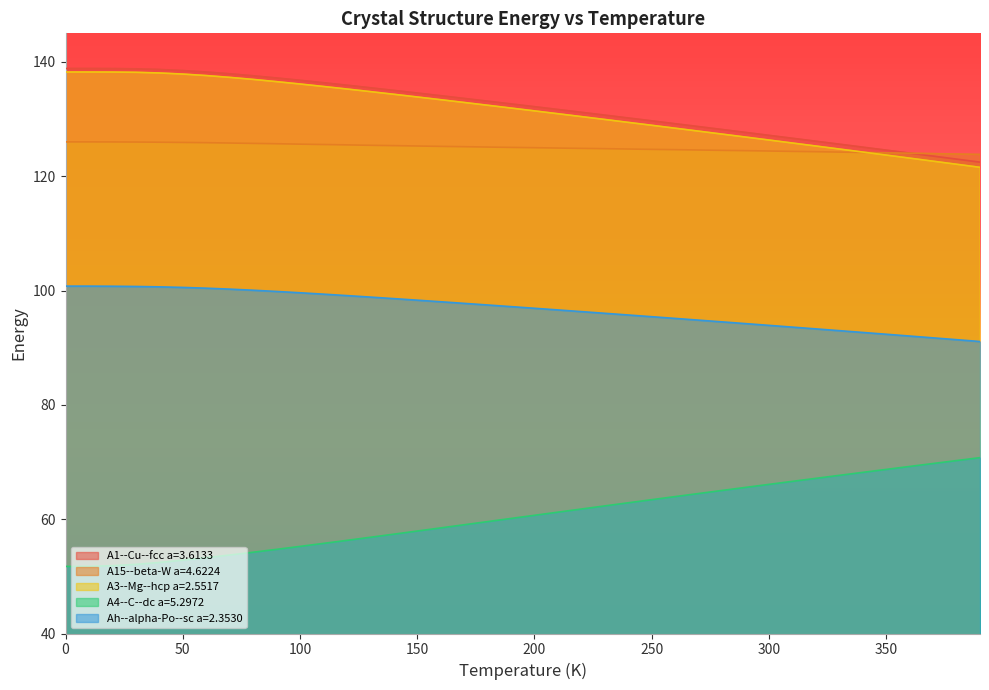

Which series has the widest spread of values?

A4--C--dc a=5.2972